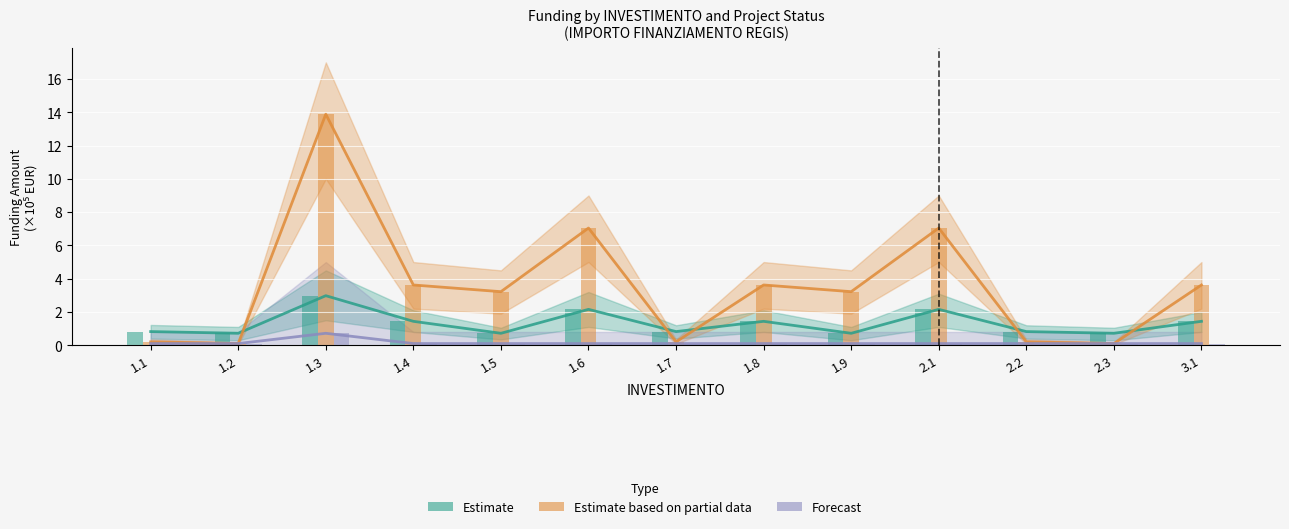

Which category has the highest value across all series?

1.3